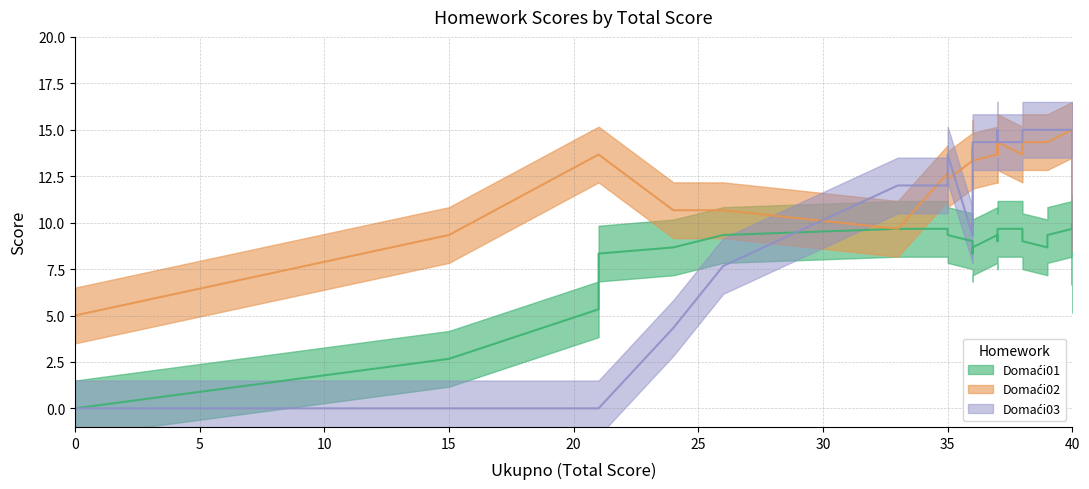

Which series has the largest total across all categories?

Domaći02